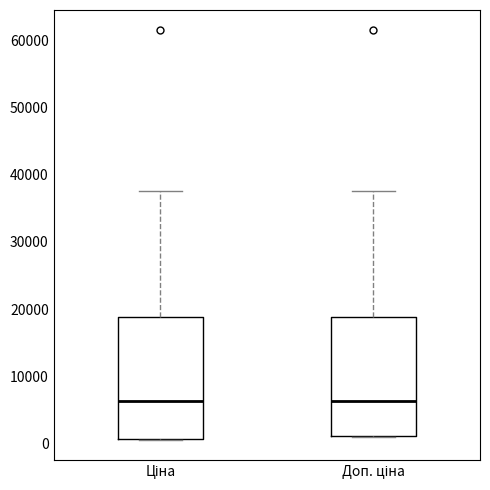

Reading left to right, read every box against the y-axis: the position of its median line, the range the box covers, and the ends of its whiskers. The values are not printed on the chart, so give them approximately, as read against the axis.

Ціна: median 6000, box 1000 to 19000, whiskers 1000 to 38000
Доп. ціна: median 6000, box 1000 to 19000, whiskers 1000 to 38000